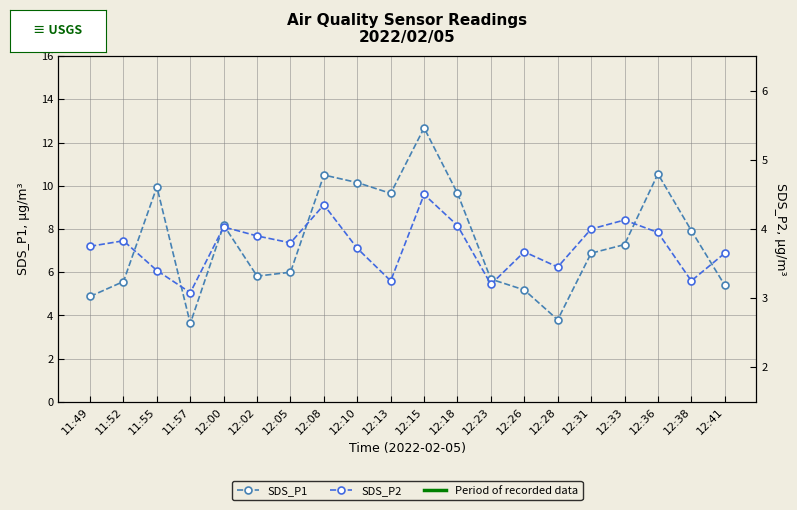

True or false: SDS_P2 and SDS_P1 intersect in this chart.

False